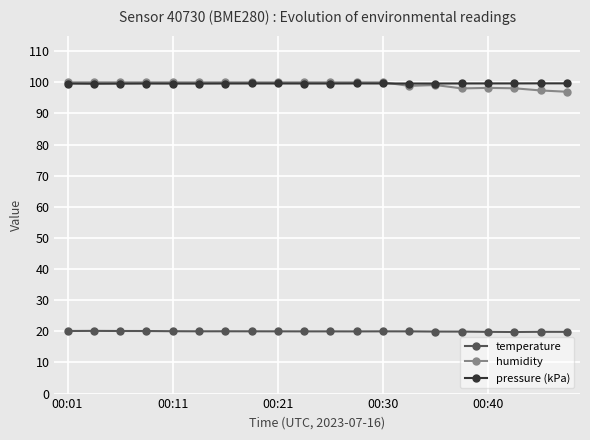

True or false: temperature and pressure (kPa) cross at least once.

False